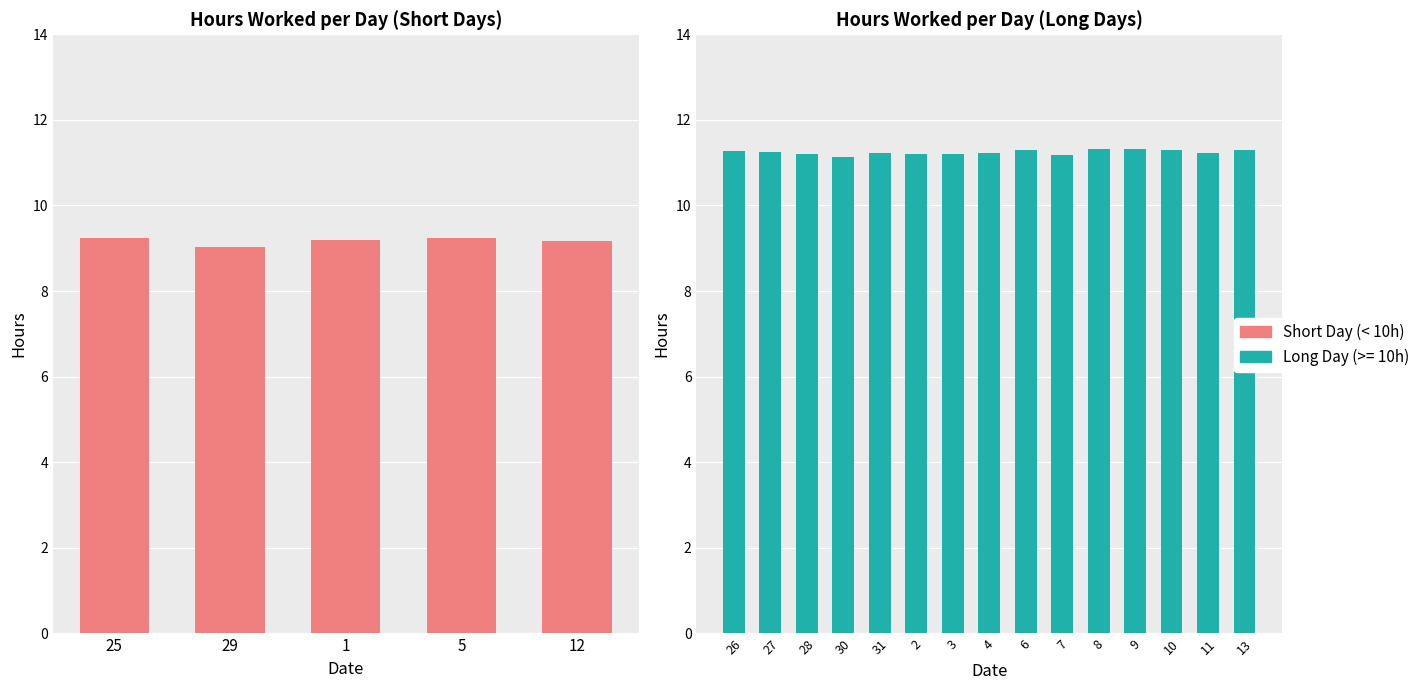

List the labels in order of value, largest first.

25, 5, 1, 12, 29